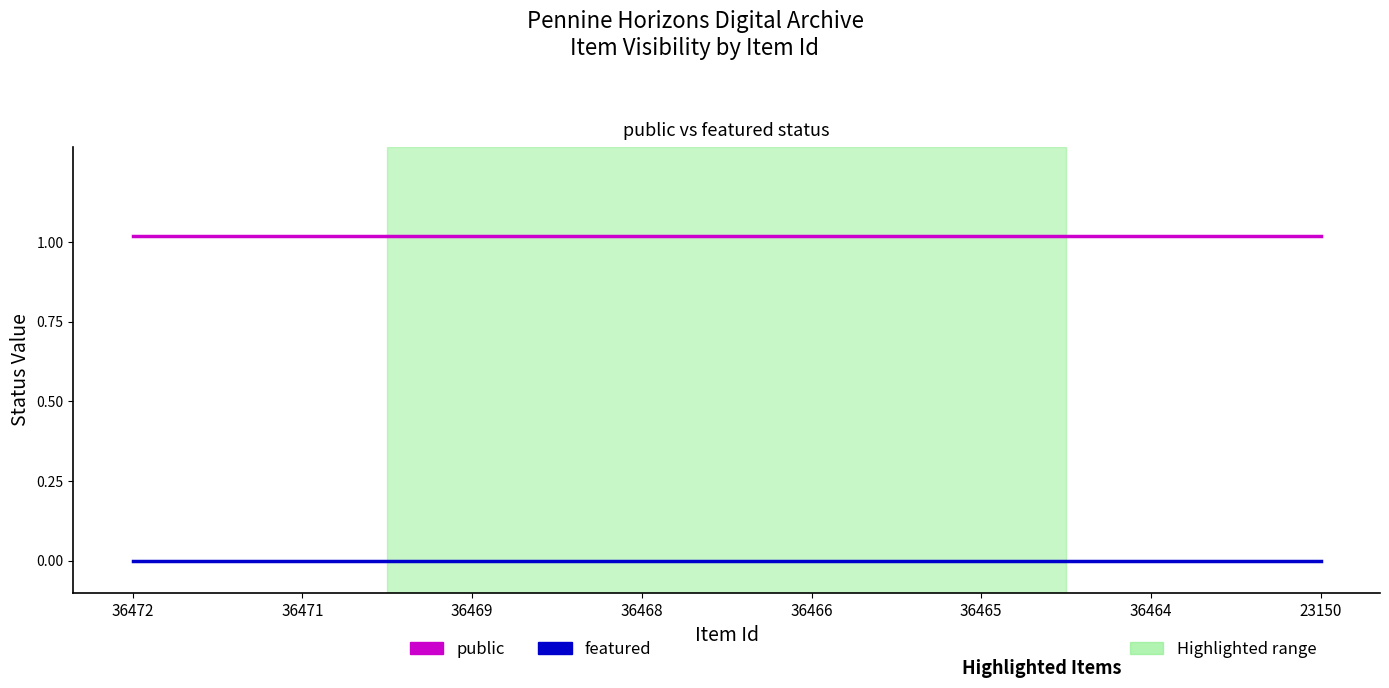

Does the chart display data point markers on the line(s)?

No